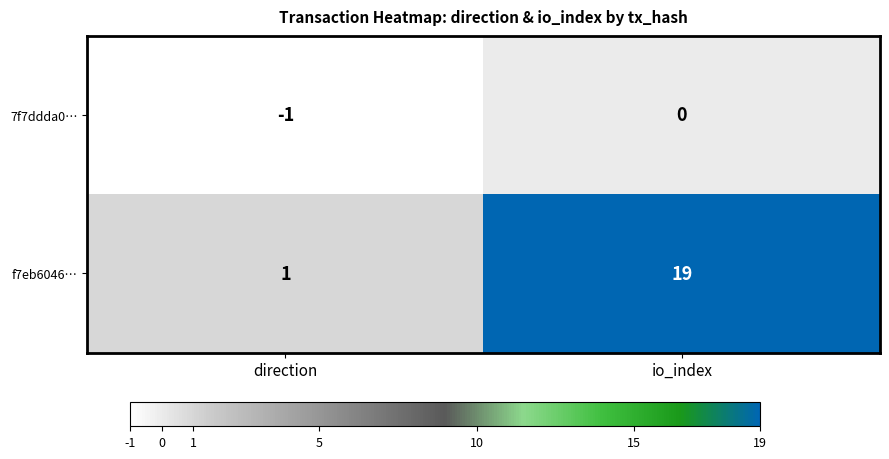

Reading left to right, list all the values displayed in this chart.

7f7ddda0…: -1	0
f7eb6046…: 1	19